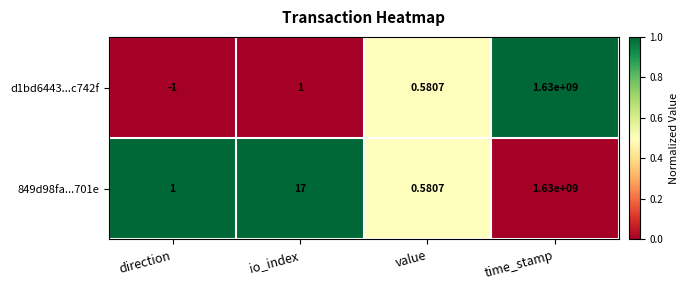

Which category has the lowest value across all series?

direction